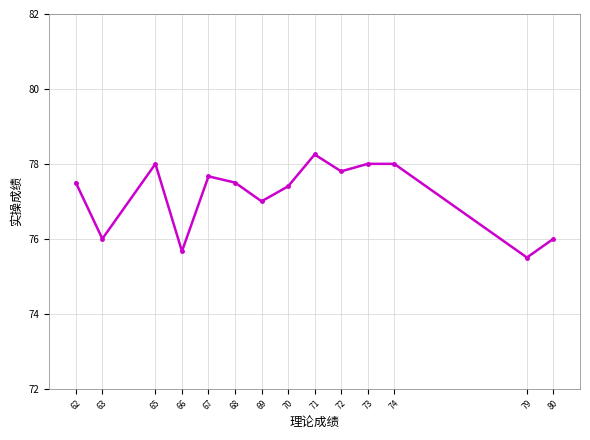

What is the value of the 5th point from the left?

77.7